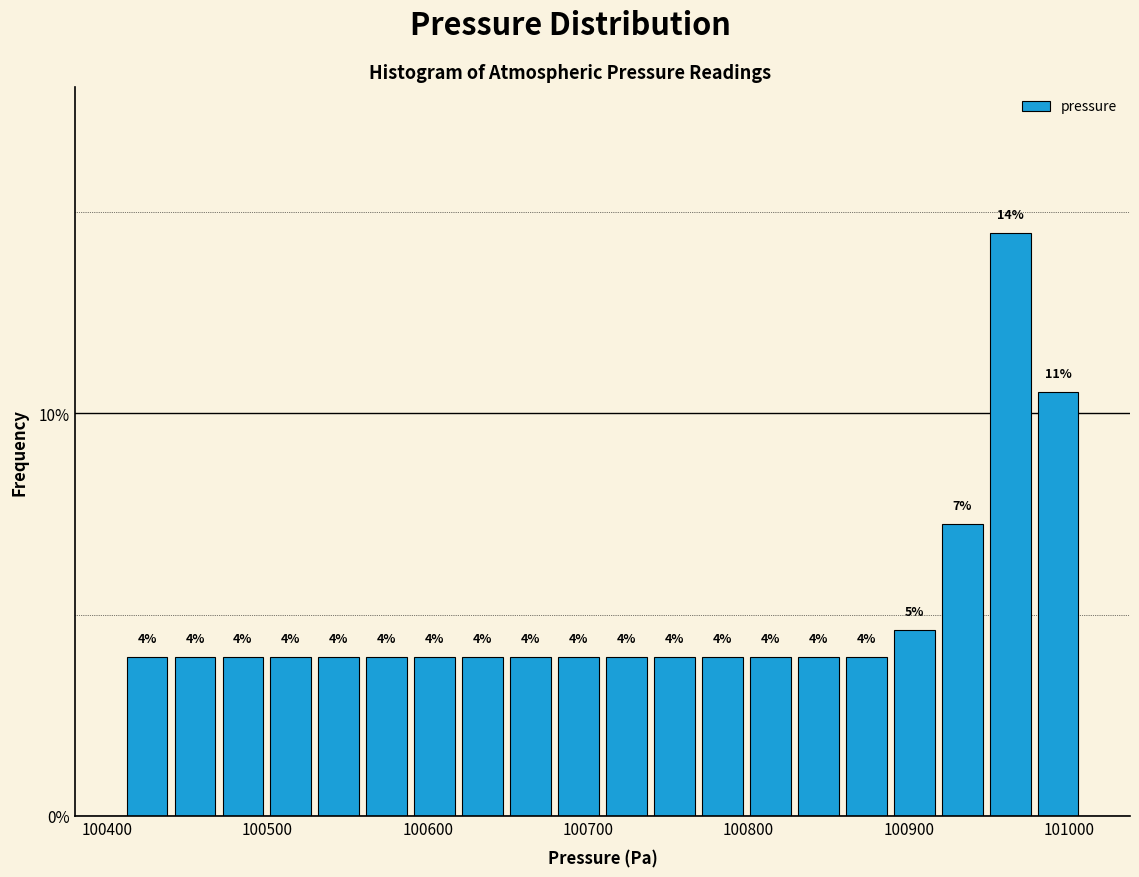

Read against the x-axis, roughly where is the centre of the tallest bar?

100960